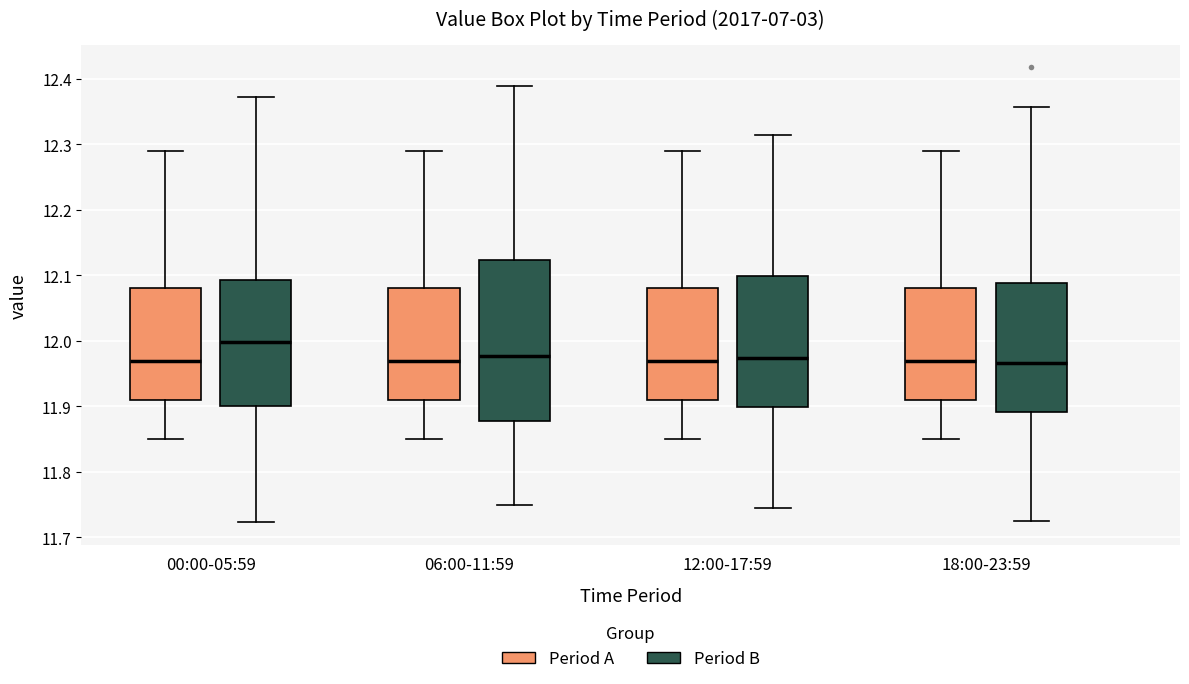

Reading left to right, transcribe this box plot: for each box, give where its median line is, the range the box spans, and where its two whiskers end, as read against the y-axis. The values are not printed on the chart, so give them approximately, as read against the axis.

00:00-05:59 (Period A): median 11.97, box 11.91 to 12.08, whiskers 11.85 to 12.29
00:00-05:59 (Period B): median 12.00, box 11.90 to 12.09, whiskers 11.72 to 12.37
06:00-11:59 (Period A): median 11.97, box 11.91 to 12.08, whiskers 11.85 to 12.29
06:00-11:59 (Period B): median 11.98, box 11.88 to 12.12, whiskers 11.75 to 12.39
12:00-17:59 (Period A): median 11.97, box 11.91 to 12.08, whiskers 11.85 to 12.29
12:00-17:59 (Period B): median 11.97, box 11.90 to 12.10, whiskers 11.75 to 12.31
18:00-23:59 (Period A): median 11.97, box 11.91 to 12.08, whiskers 11.85 to 12.29
18:00-23:59 (Period B): median 11.97, box 11.89 to 12.09, whiskers 11.73 to 12.36